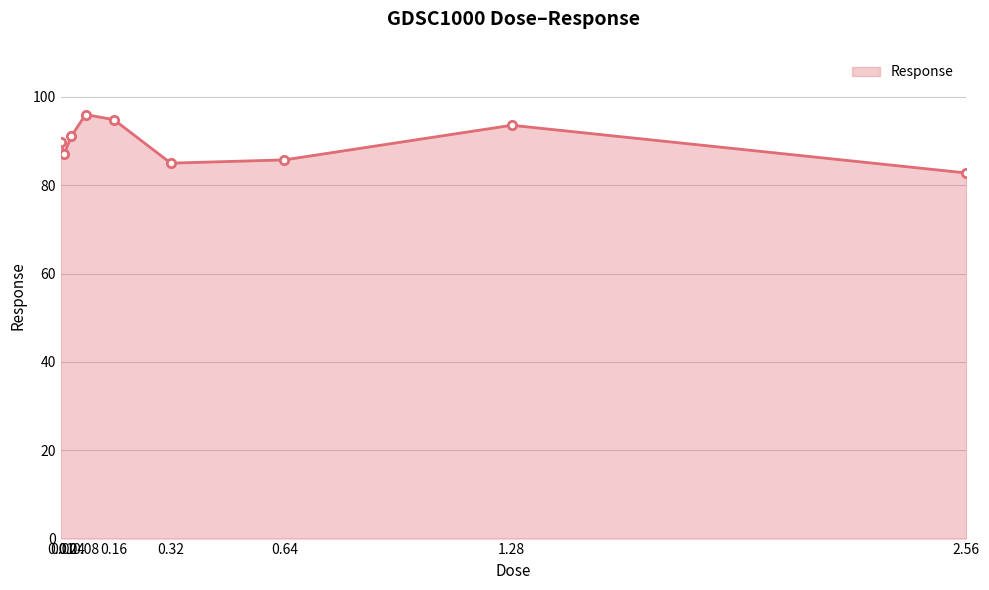

What is the smallest value displayed?

82.8